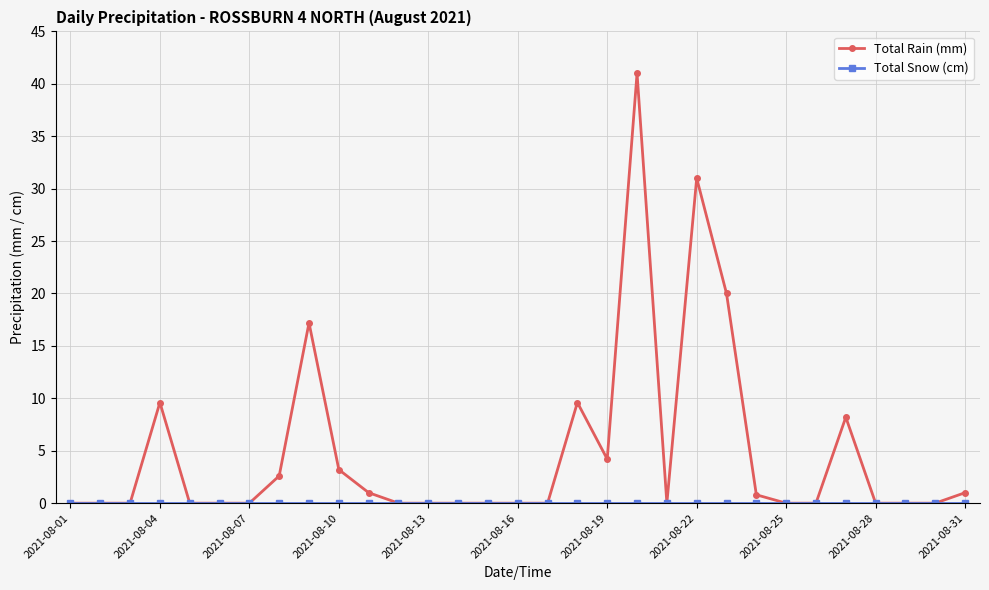

Which series has the largest total across all categories?

Total Rain (mm)